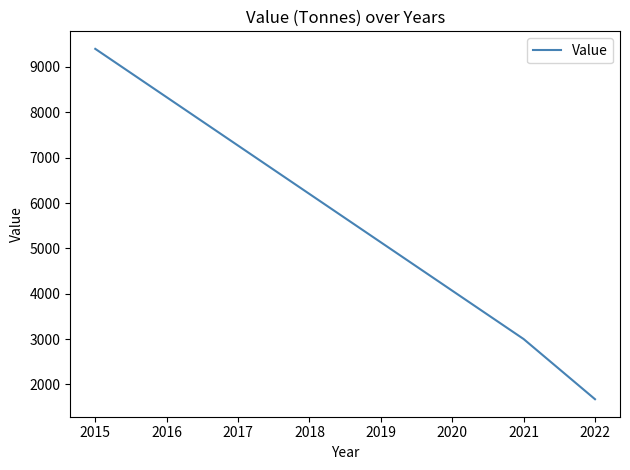

Read the value at 2021, to the nearest 10.

3000